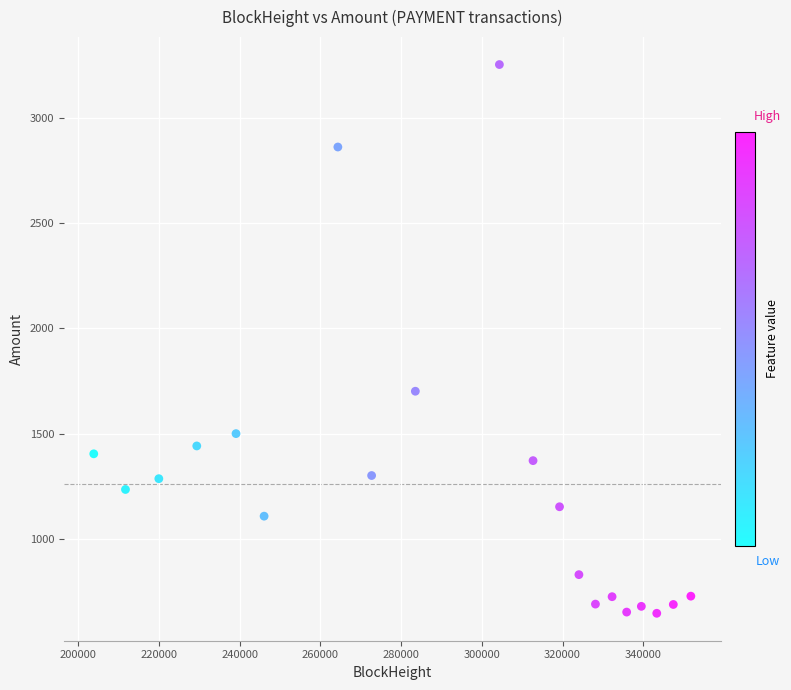

What is the range of X values (max minus min)?

148005.0